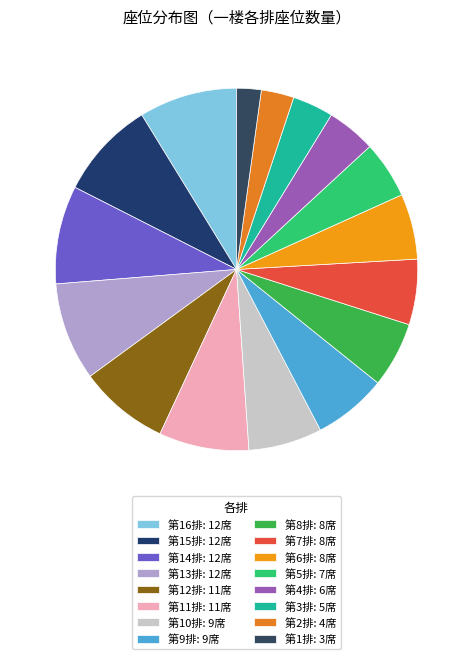

What percentage is the 第1排 slice, to the nearest percent?

2%